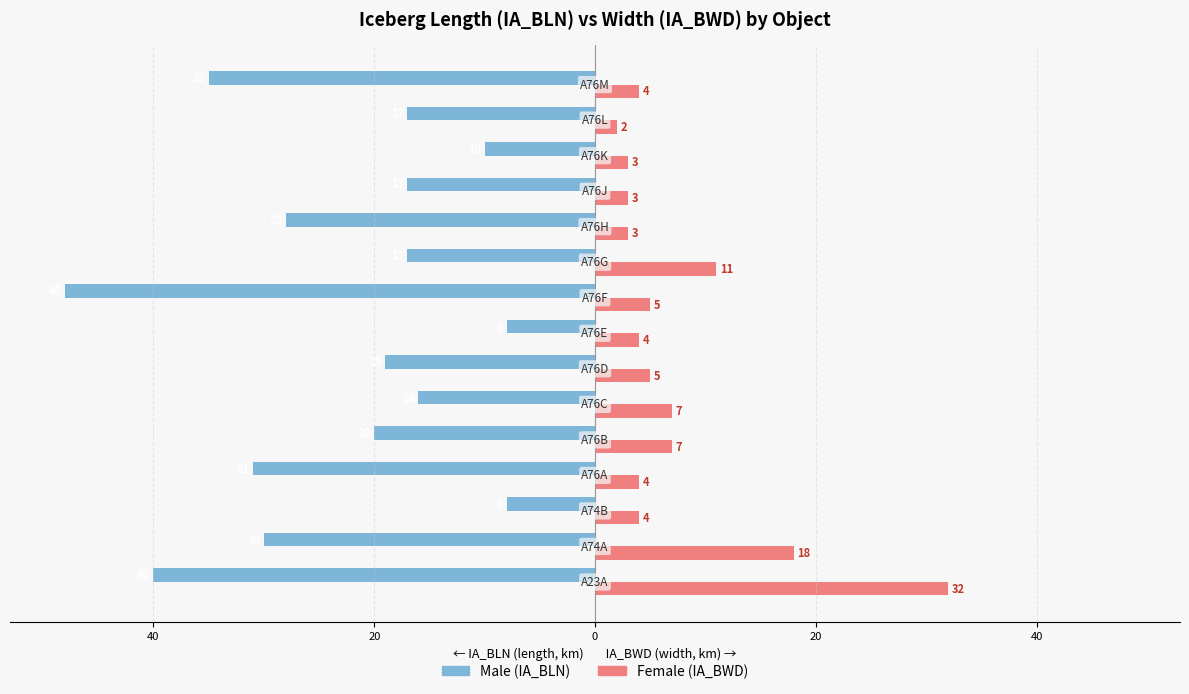

What are all the series names shown in the legend?

Male (IA_BLN), Female (IA_BWD)